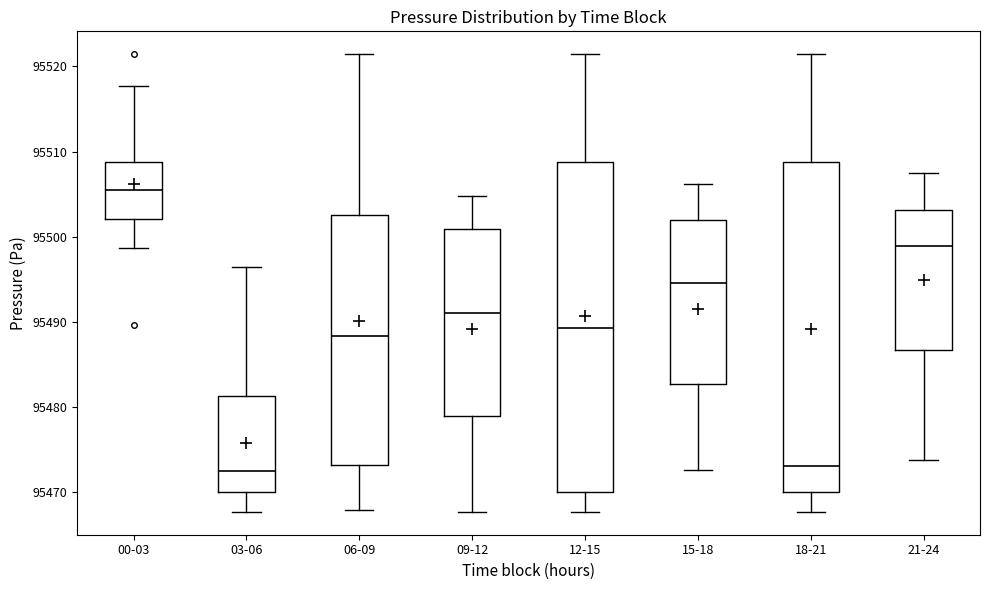

Reading left to right, transcribe this box plot: for each box, give where its median line is, the range the box spans, and where its two whiskers end, as read against the y-axis. The values are not printed on the chart, so give them approximately, as read against the axis.

00-03: median 95505, box 95502 to 95509, whiskers 95499 to 95518
03-06: median 95473, box 95470 to 95481, whiskers 95468 to 95497
06-09: median 95488, box 95473 to 95503, whiskers 95468 to 95521
09-12: median 95491, box 95479 to 95501, whiskers 95468 to 95505
12-15: median 95489, box 95470 to 95509, whiskers 95468 to 95521
15-18: median 95495, box 95483 to 95502, whiskers 95473 to 95506
18-21: median 95473, box 95470 to 95509, whiskers 95468 to 95521
21-24: median 95499, box 95487 to 95503, whiskers 95474 to 95507